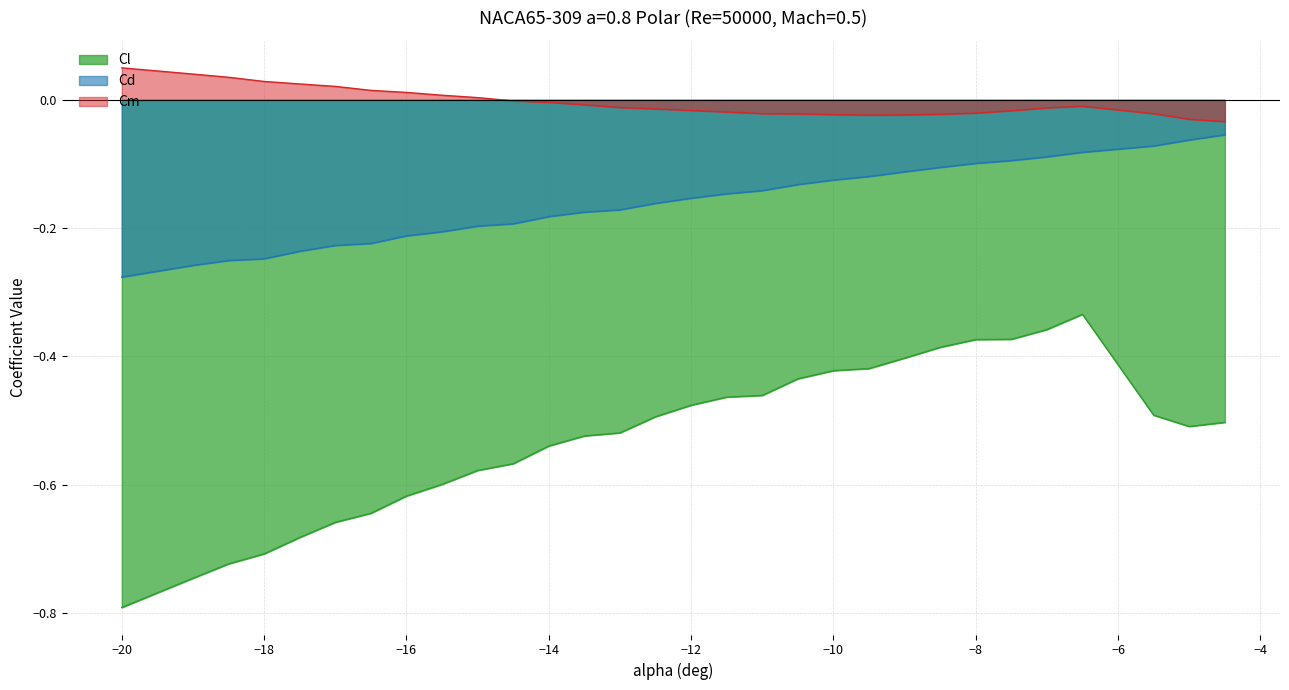

Rank the series at -5.5 from highest to lowest value.

Cm, Cd, Cl